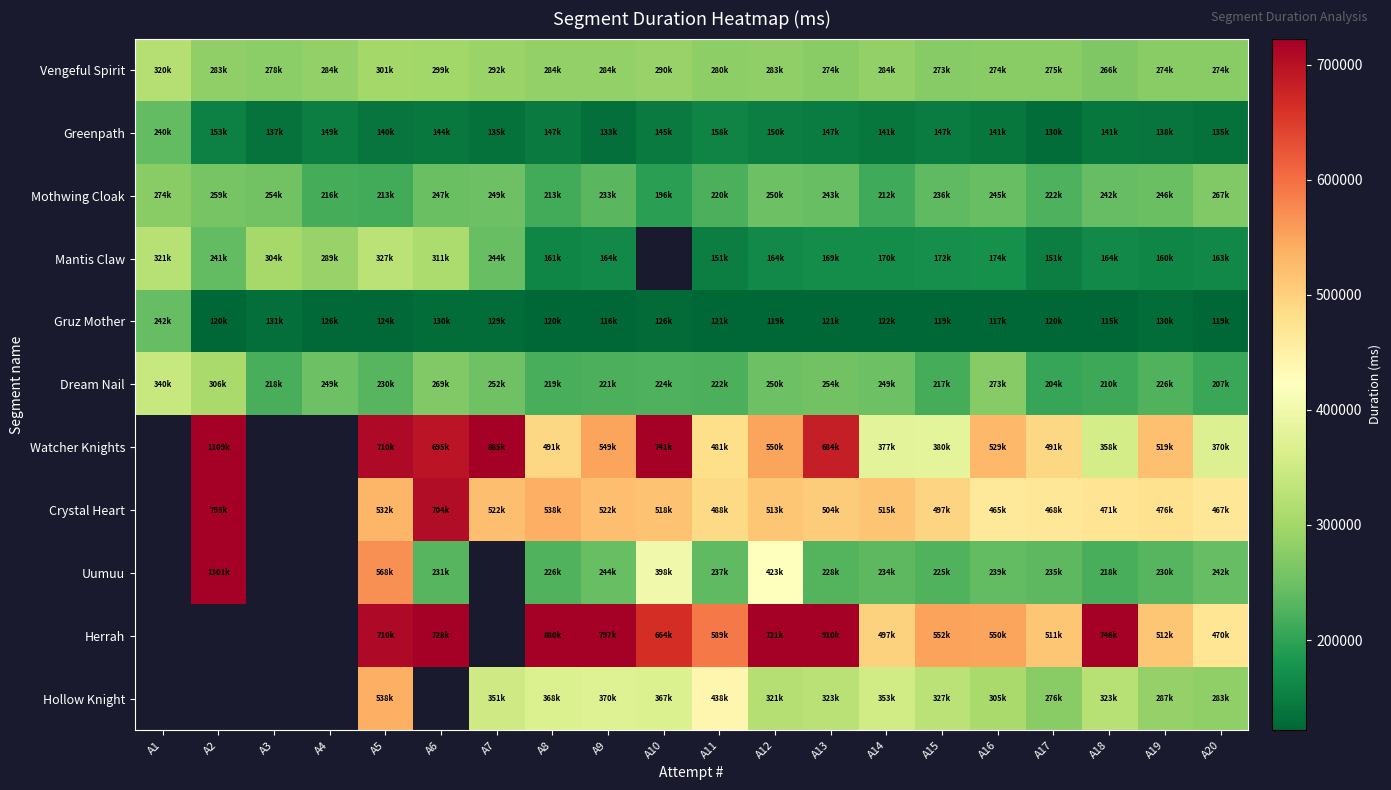

What is the spread (max minus min) of values at A17?

390881.0